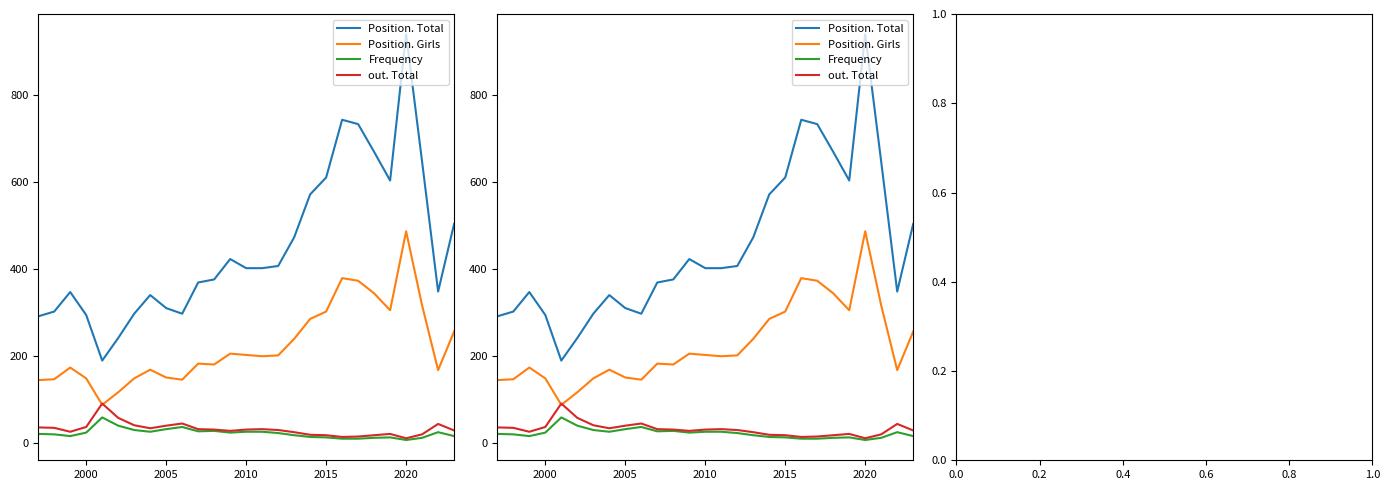

List the series in order of their peak value, lowest first.

Frequency, out. Total, Position. Girls, Position. Total